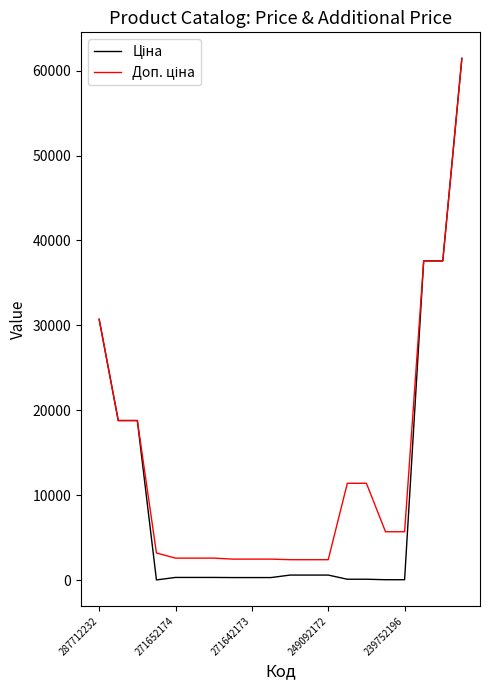

What is the maximum value shown in the chart?

61434.3